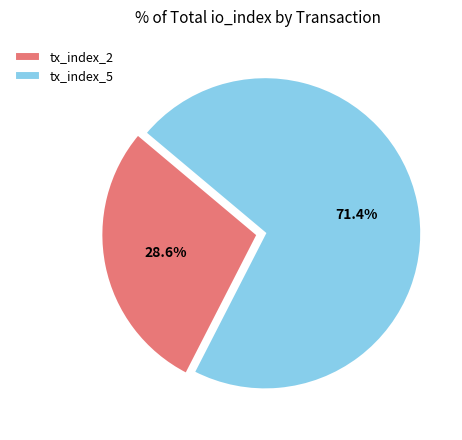

Rank the categories by value from lowest to highest.

tx_index_2, tx_index_5